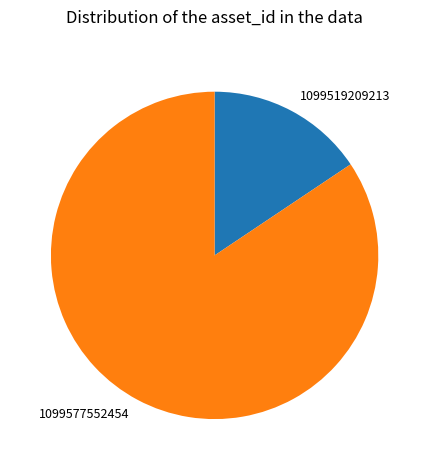

Approximately how many times larger is the value at 1099577552454 compared to 1099519209213?

5.4